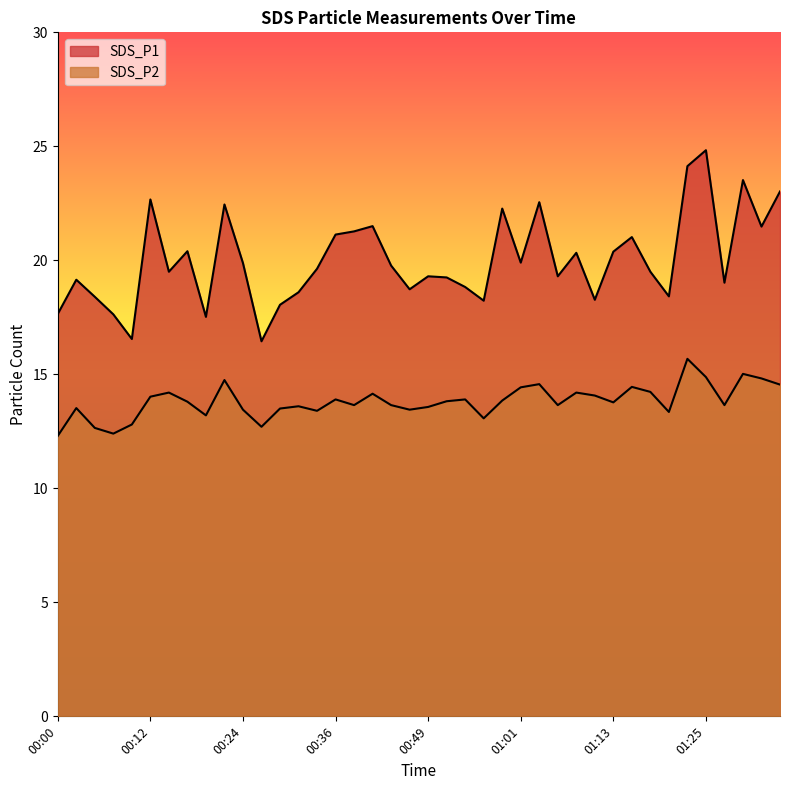

List the series in order of their peak value, lowest first.

SDS_P2, SDS_P1